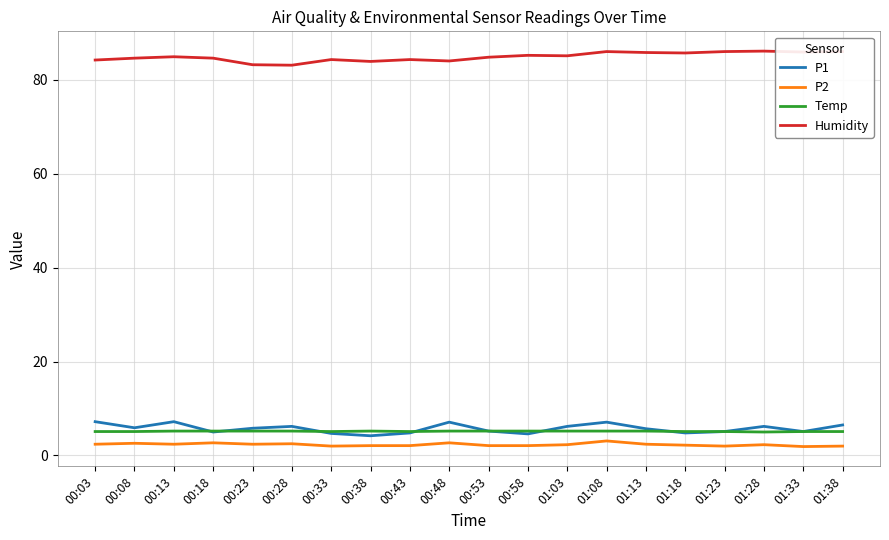

What is the smallest value displayed?

1.9